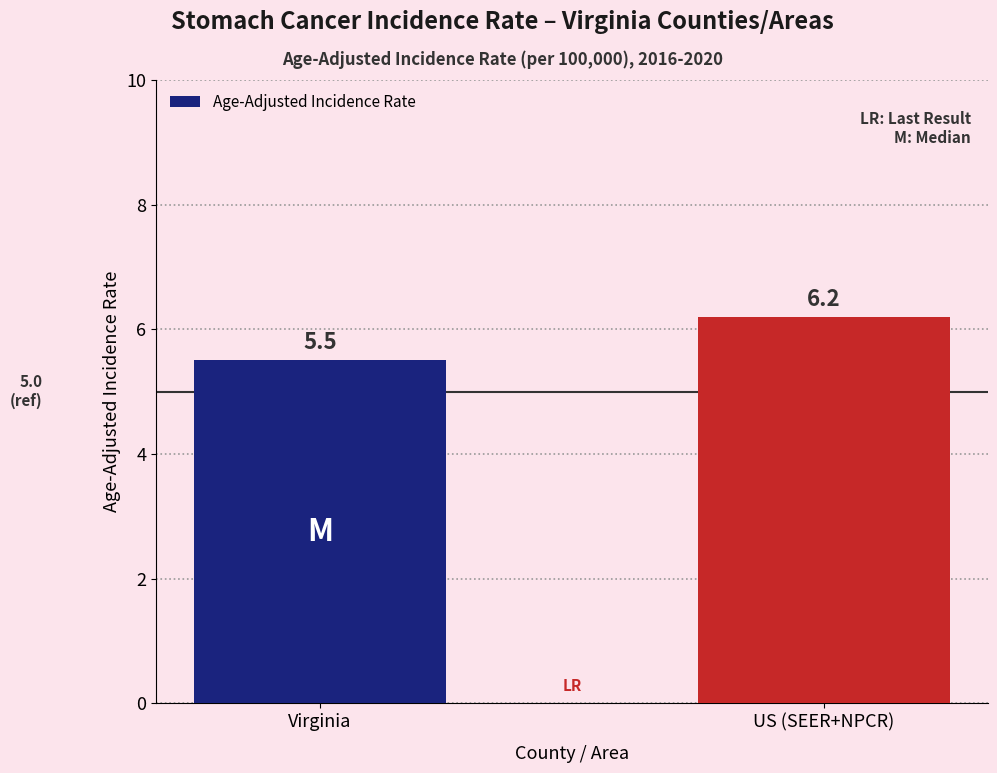

List the labels in order of value, smallest first.

Virginia, US (SEER+NPCR)